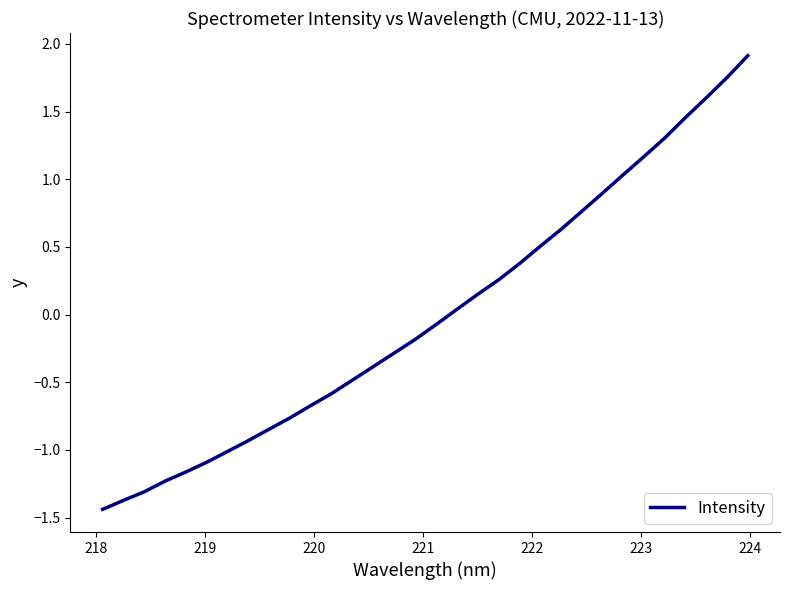

What is the difference between the maximum and minimum values?

3.4